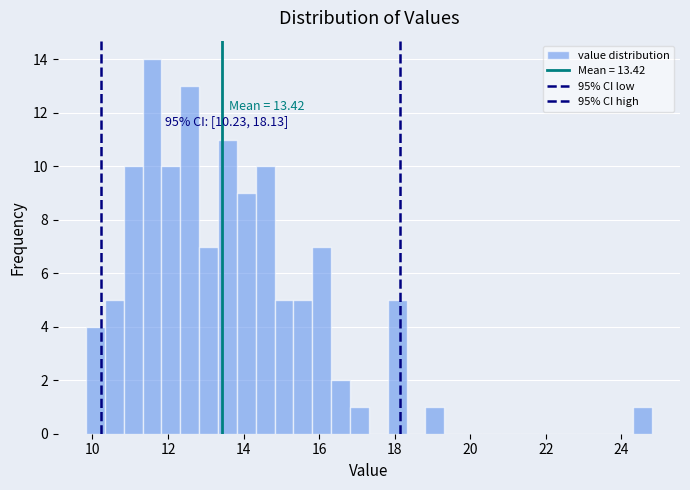

Around what value on the x-axis is the tallest bar? Give the approximate position of its centre, as read against the axis.

11.6